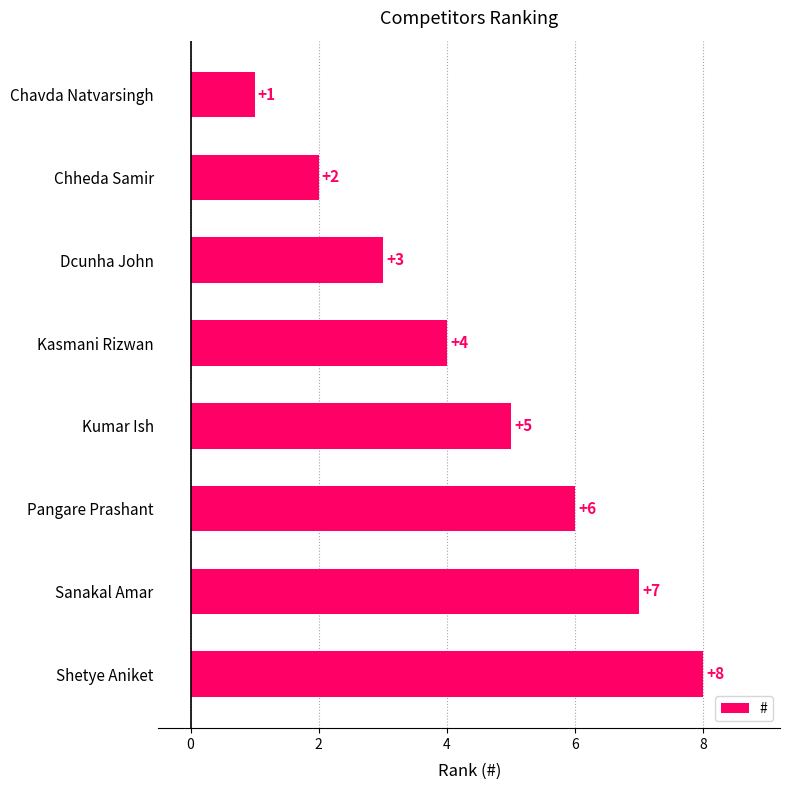

Rank the categories by value from lowest to highest.

Chavda Natvarsingh, Chheda Samir, Dcunha John, Kasmani Rizwan, Kumar Ish, Pangare Prashant, Sanakal Amar, Shetye Aniket